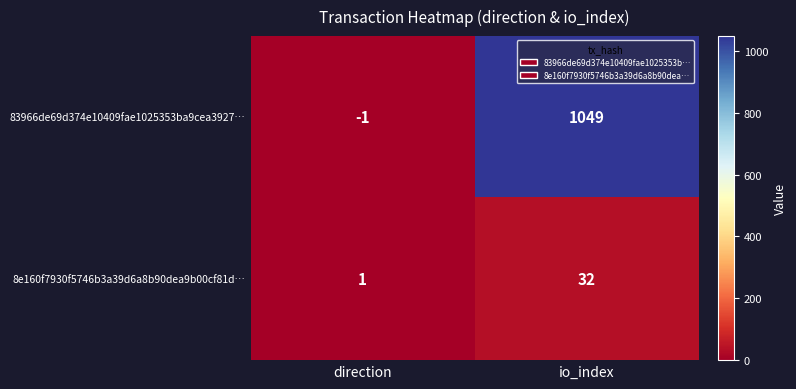

List the series in order of their overall mean, highest first.

83966de69d374e10409fae1025353ba9cea3927…, 8e160f7930f5746b3a39d6a8b90dea9b00cf81d…